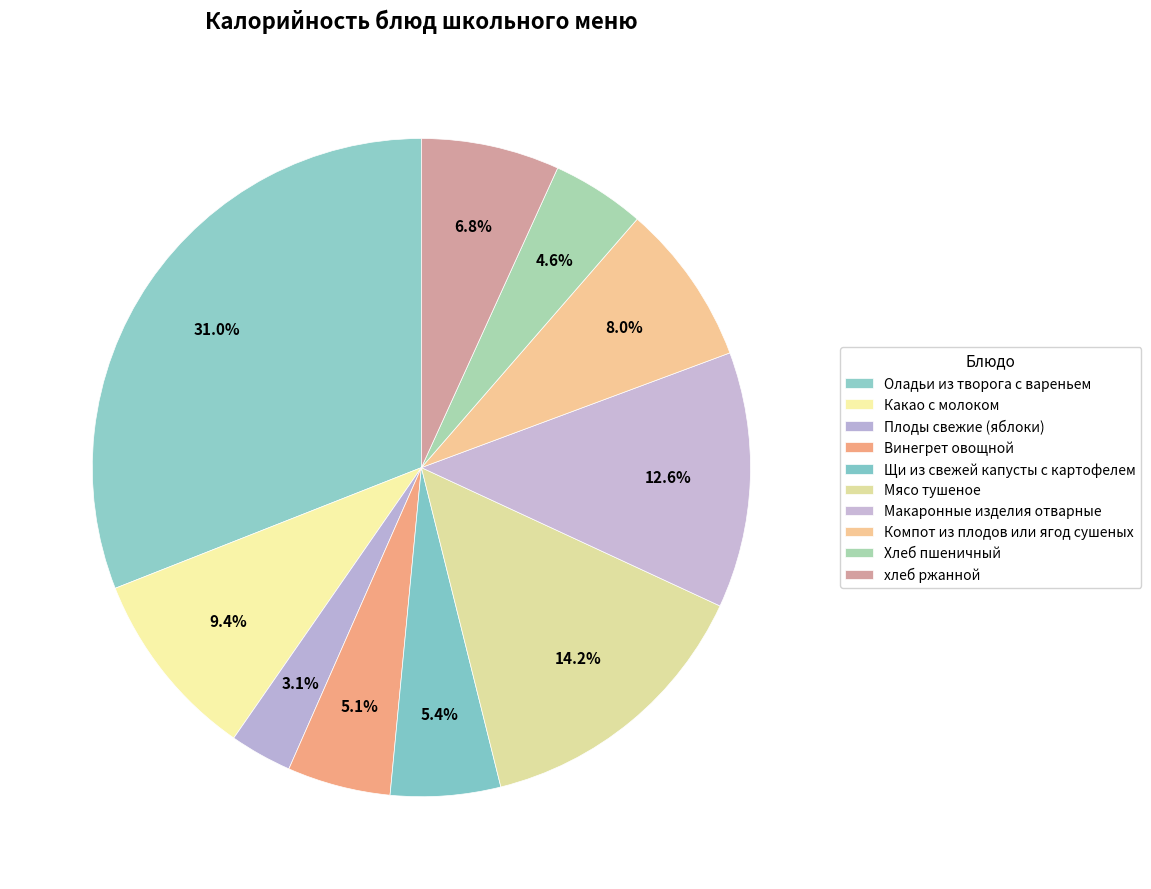

How many slices are in this pie chart?

10